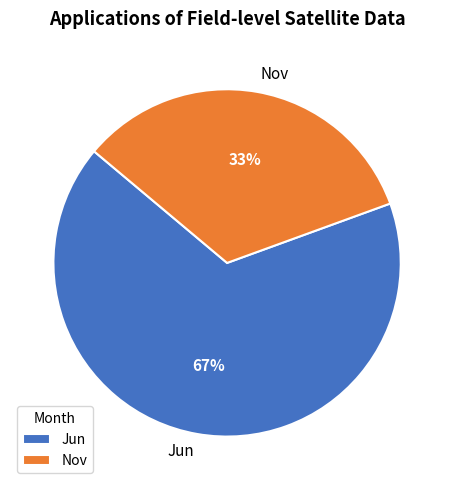

Is Nov the majority of the pie?

No